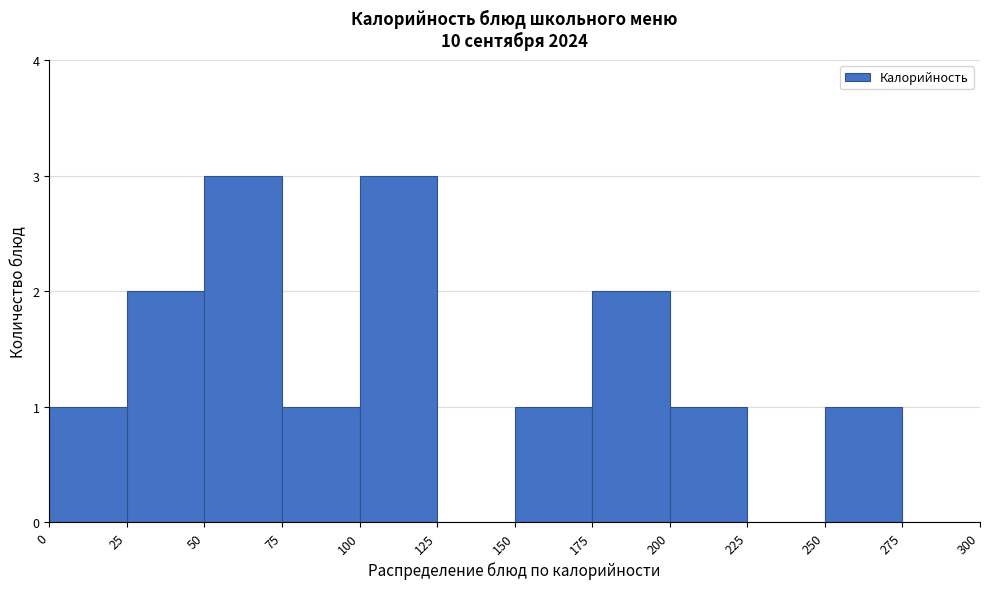

Reading left to right, transcribe this chart: for each bar, give the range it covers on the x-axis and its height. The values are not printed on the chart, so give them approximately, as read against the axis.

0 to 25: 1
25 to 50: 2
50 to 75: 3
75 to 100: 1
100 to 125: 3
125 to 150: 0
150 to 175: 1
175 to 200: 2
200 to 225: 1
225 to 250: 0
250 to 275: 1
275 to 300: 0